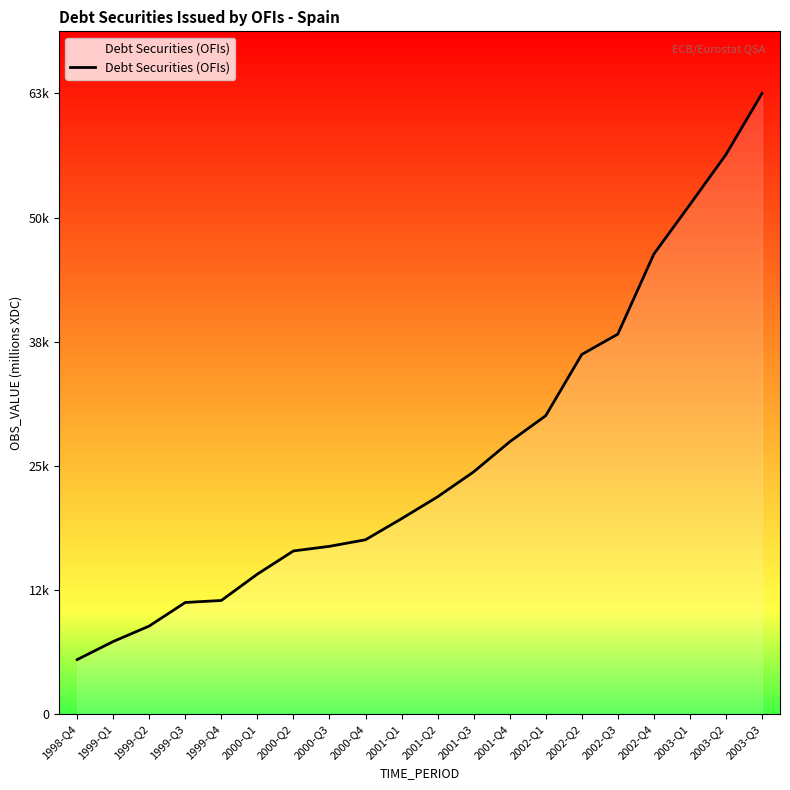

Rank the categories by value from highest to lowest.

2003-Q3, 2003-Q2, 2003-Q1, 2002-Q4, 2002-Q3, 2002-Q2, 2002-Q1, 2001-Q4, 2001-Q3, 2001-Q2, 2001-Q1, 2000-Q4, 2000-Q3, 2000-Q2, 2000-Q1, 1999-Q4, 1999-Q3, 1999-Q2, 1999-Q1, 1998-Q4